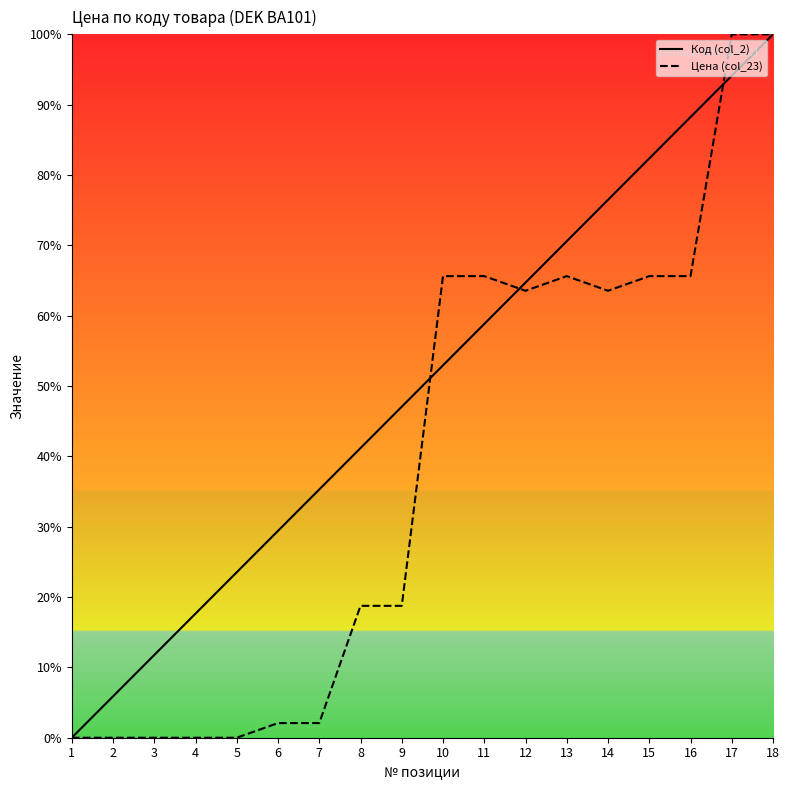

How many times do Цена (col_23) and Код (col_2) cross each other?

3